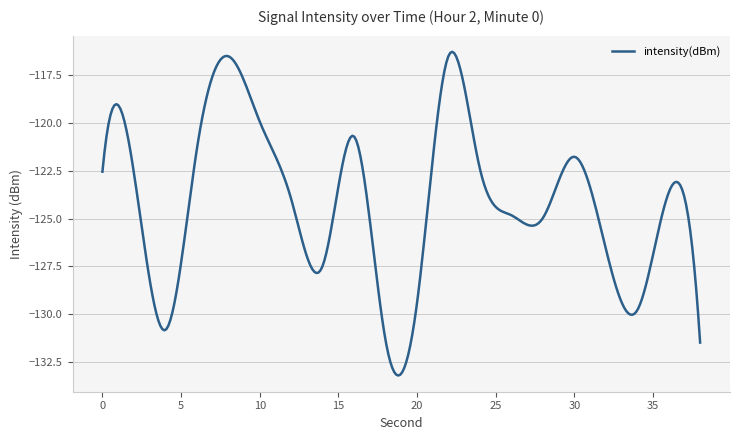

What is the smallest value displayed?

-133.2